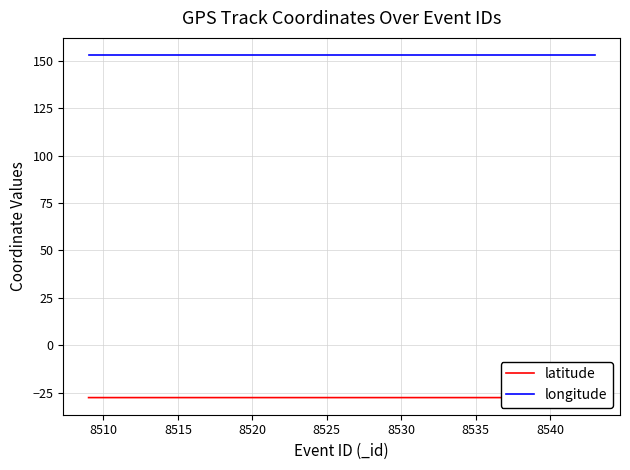

Does the chart display data point markers on the line(s)?

No